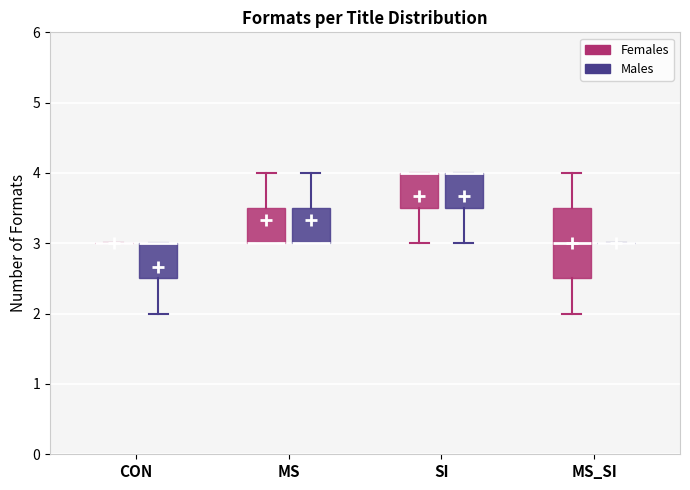

Reading left to right, read every box against the y-axis: the position of its median line, the range the box covers, and the ends of its whiskers. The values are not printed on the chart, so give them approximately, as read against the axis.

CON (Females): box collapsed to a line at 3.0, whiskers 3.0 to 3.0
CON (Males): median 3.0 (drawn on the box's upper edge), box 2.5 to 3.0, whiskers 2.0 to 3.0
MS (Females): median 3.0 (drawn on the box's lower edge), box 3.0 to 3.5, whiskers 3.0 to 4.0
MS (Males): median 3.0 (drawn on the box's lower edge), box 3.0 to 3.5, whiskers 3.0 to 4.0
SI (Females): median 4.0 (drawn on the box's upper edge), box 3.5 to 4.0, whiskers 3.0 to 4.0
SI (Males): median 4.0 (drawn on the box's upper edge), box 3.5 to 4.0, whiskers 3.0 to 4.0
MS_SI (Females): median 3.0, box 2.5 to 3.5, whiskers 2.0 to 4.0
MS_SI (Males): box collapsed to a line at 3.0, whiskers 3.0 to 3.0